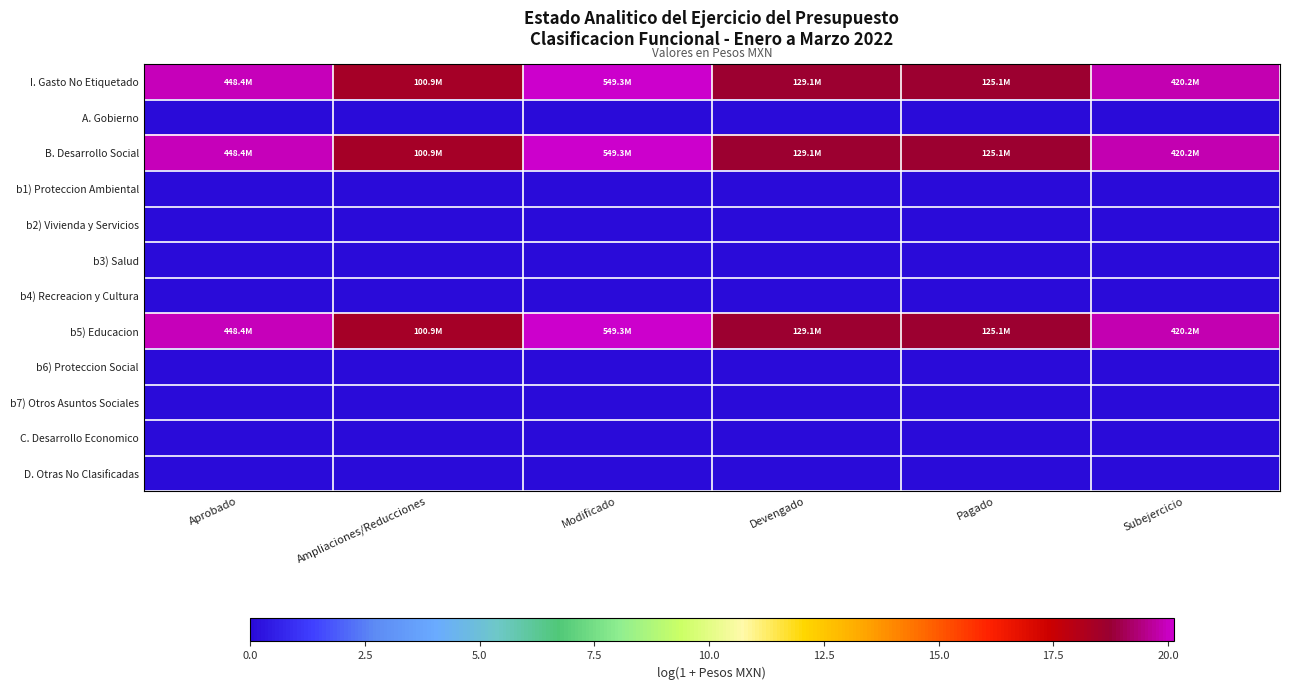

At Ampliaciones/Reducciones, list the series in order from largest to smallest.

I. Gasto No Etiquetado, B. Desarrollo Social, b5) Educacion, A. Gobierno, b1) Proteccion Ambiental, b2) Vivienda y Servicios, b3) Salud, b4) Recreacion y Cultura, b6) Proteccion Social, b7) Otros Asuntos Sociales, C. Desarrollo Economico, D. Otras No Clasificadas